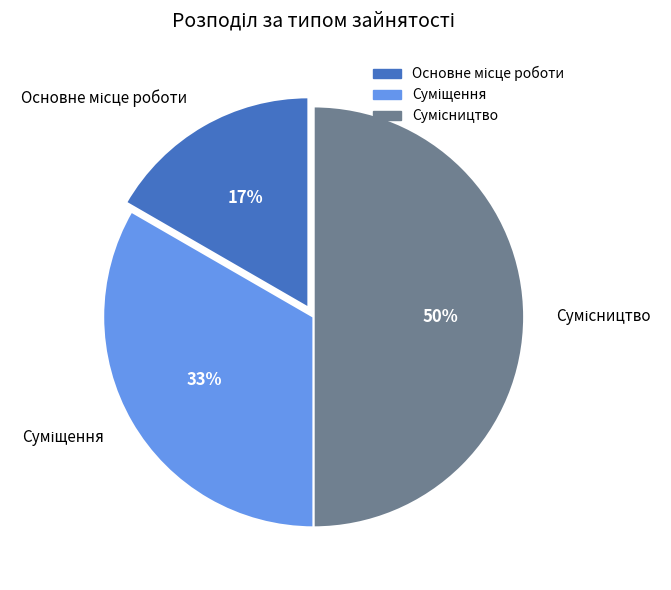

To the nearest percent, what is the difference between the largest and smallest slice percentages?

33%